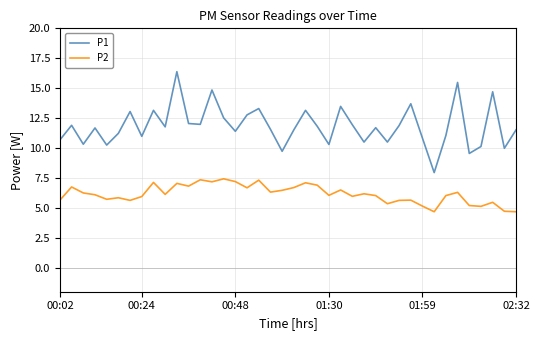

Rank the series by their average value, from lowest to highest.

P2, P1